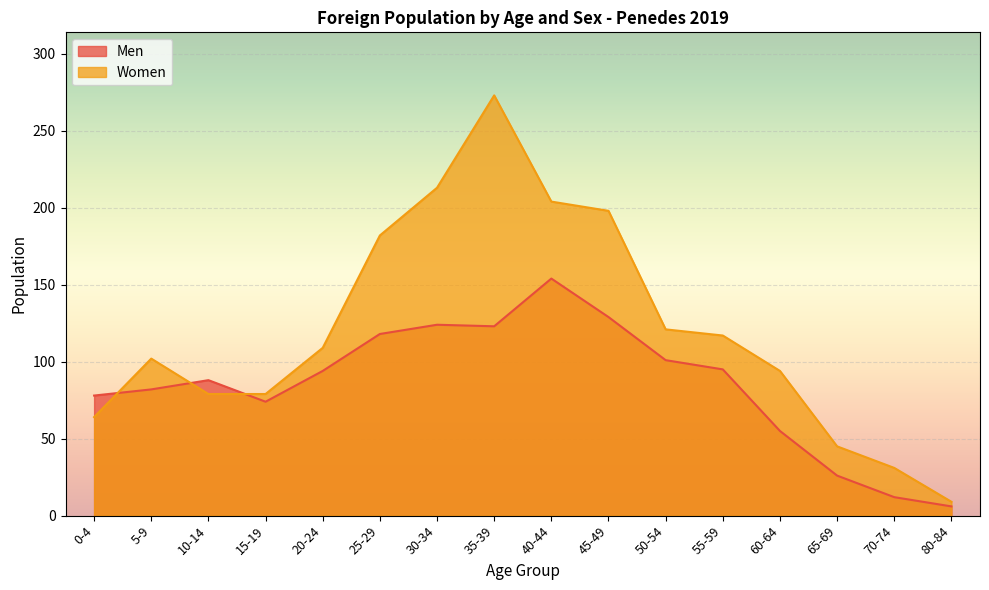

Which series has the widest spread of values?

Women